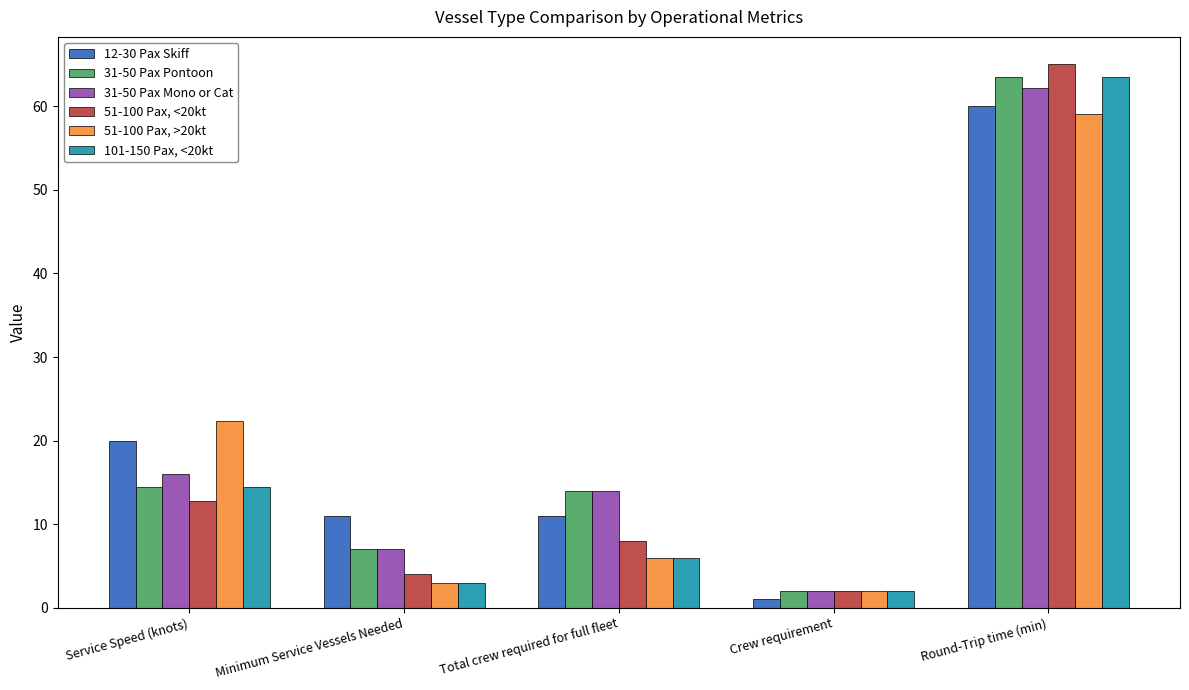

The 12-30 Pax Skiff series shows 20.0 at Service Speed (knots). True or false?

True